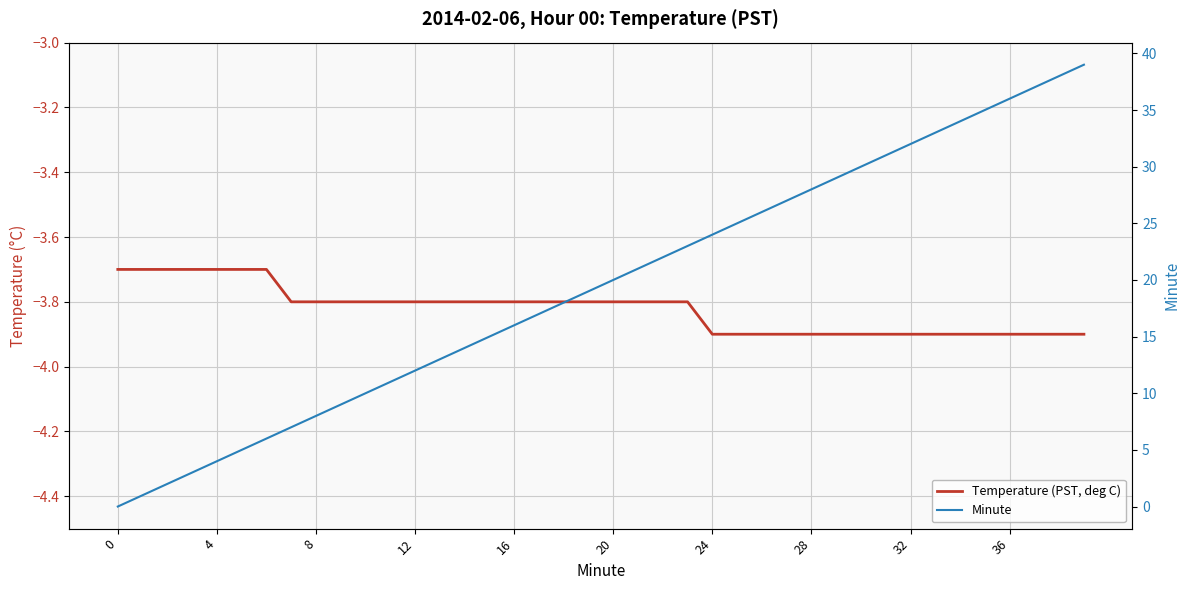

Is this an area chart (filled region under the line)?

No